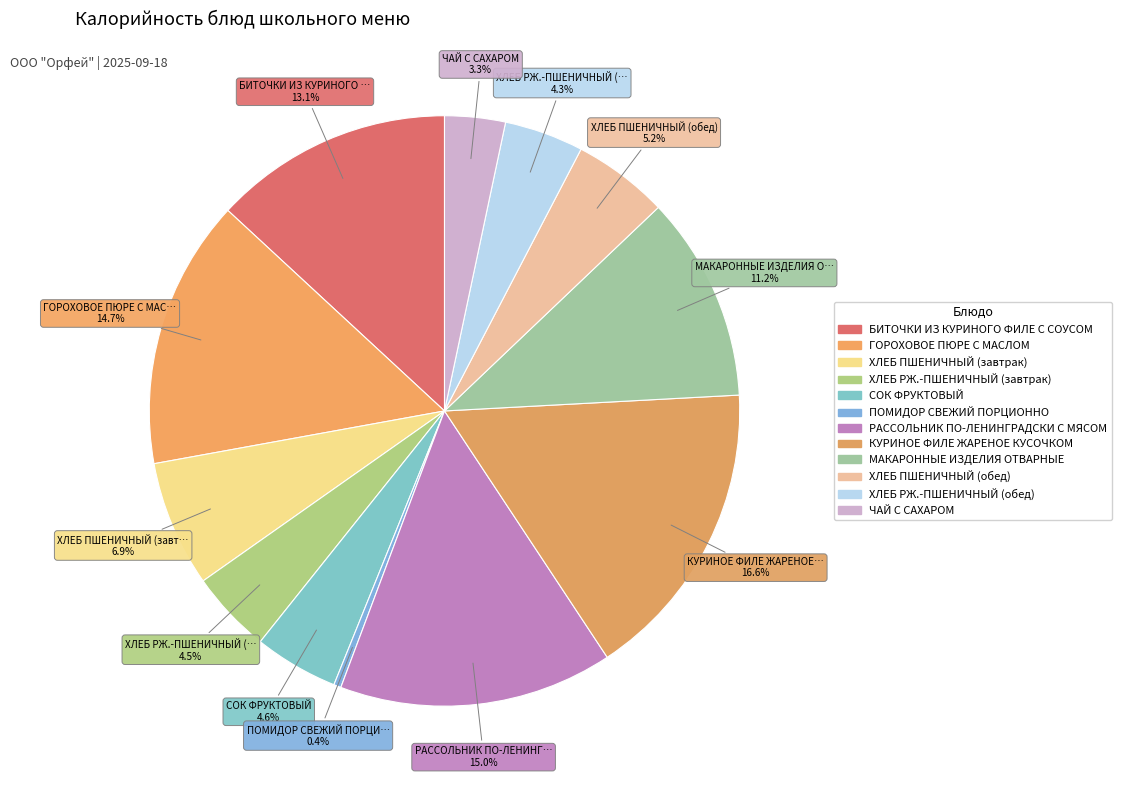

To the nearest percent, what is the difference between the РАССОЛЬНИК ПО-ЛЕНИНГРАДСКИ С МЯСОМ and ХЛЕБ РЖ.-ПШЕНИЧНЫЙ (обед) slice percentages?

11%